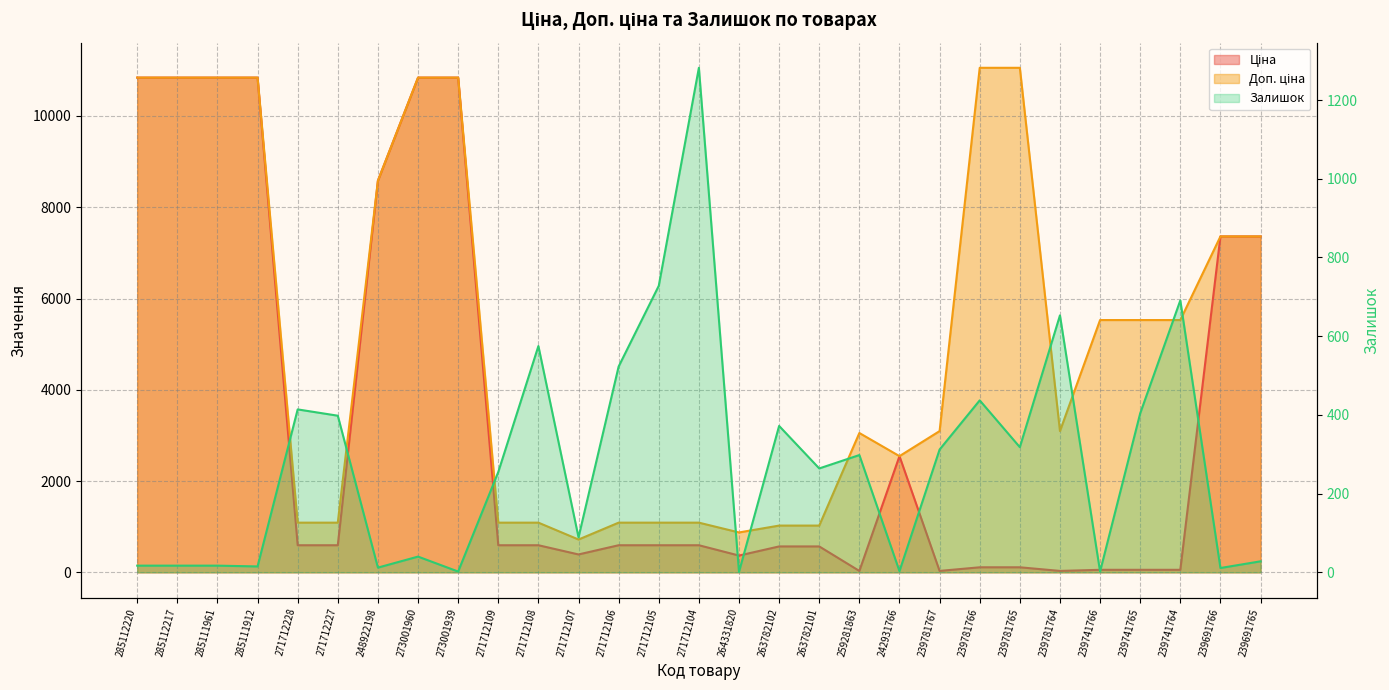

What is the label of the 22nd point from the right?

273001960